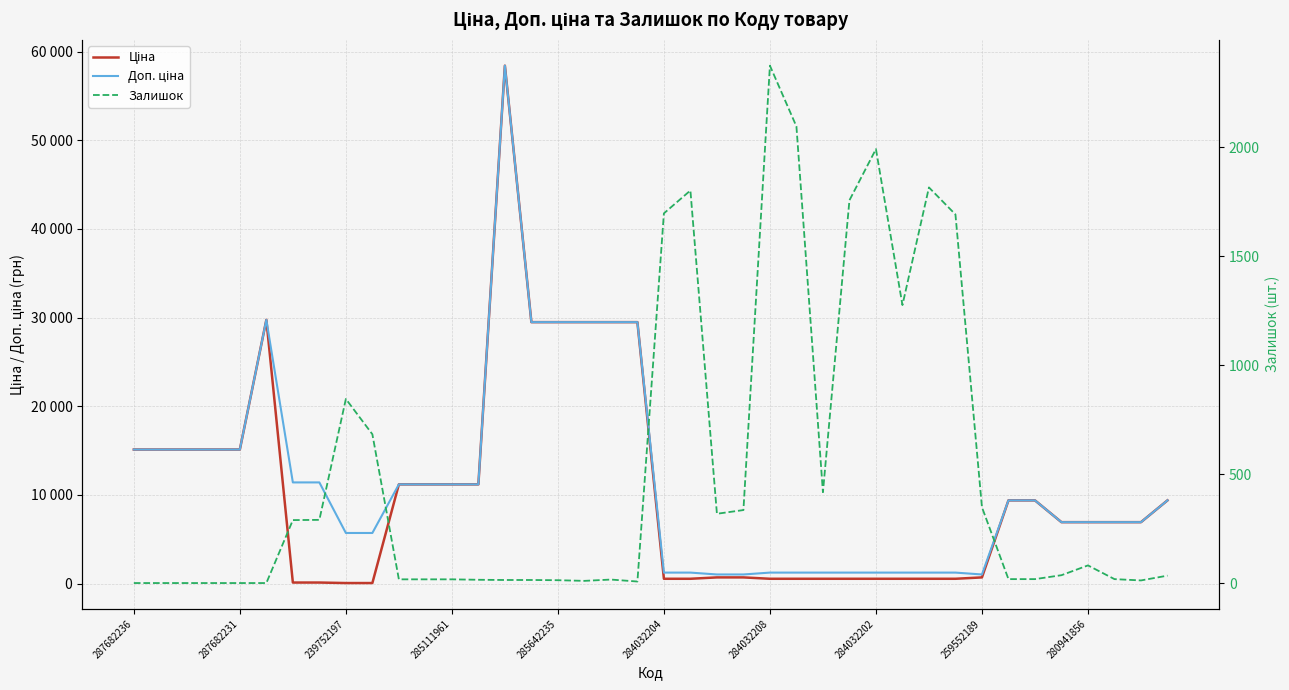

Rank the series by their maximum value, from lowest to highest.

Залишок, Ціна, Доп. ціна